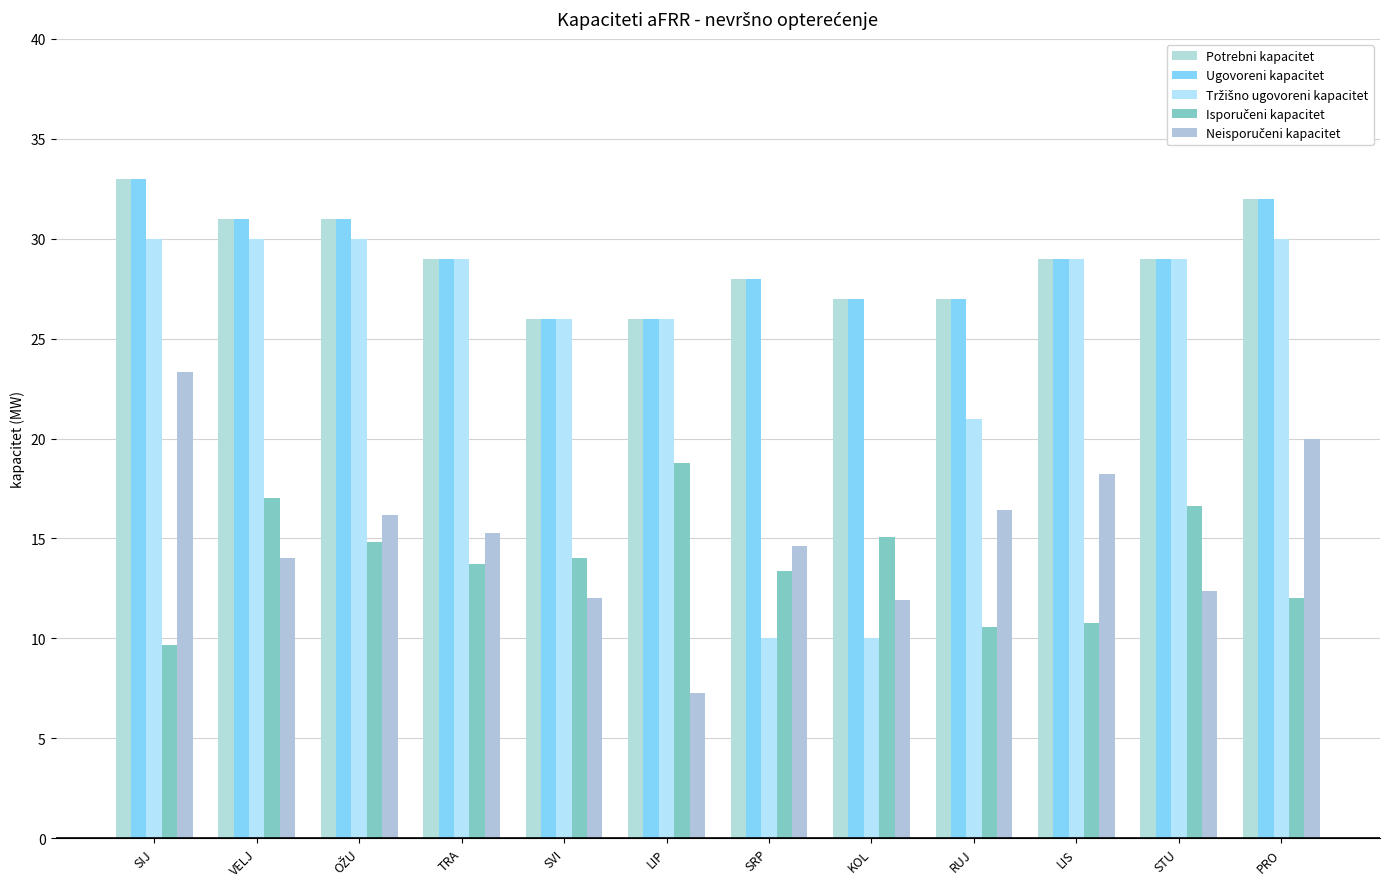

Which label corresponds to the smallest value in the chart?

LIP